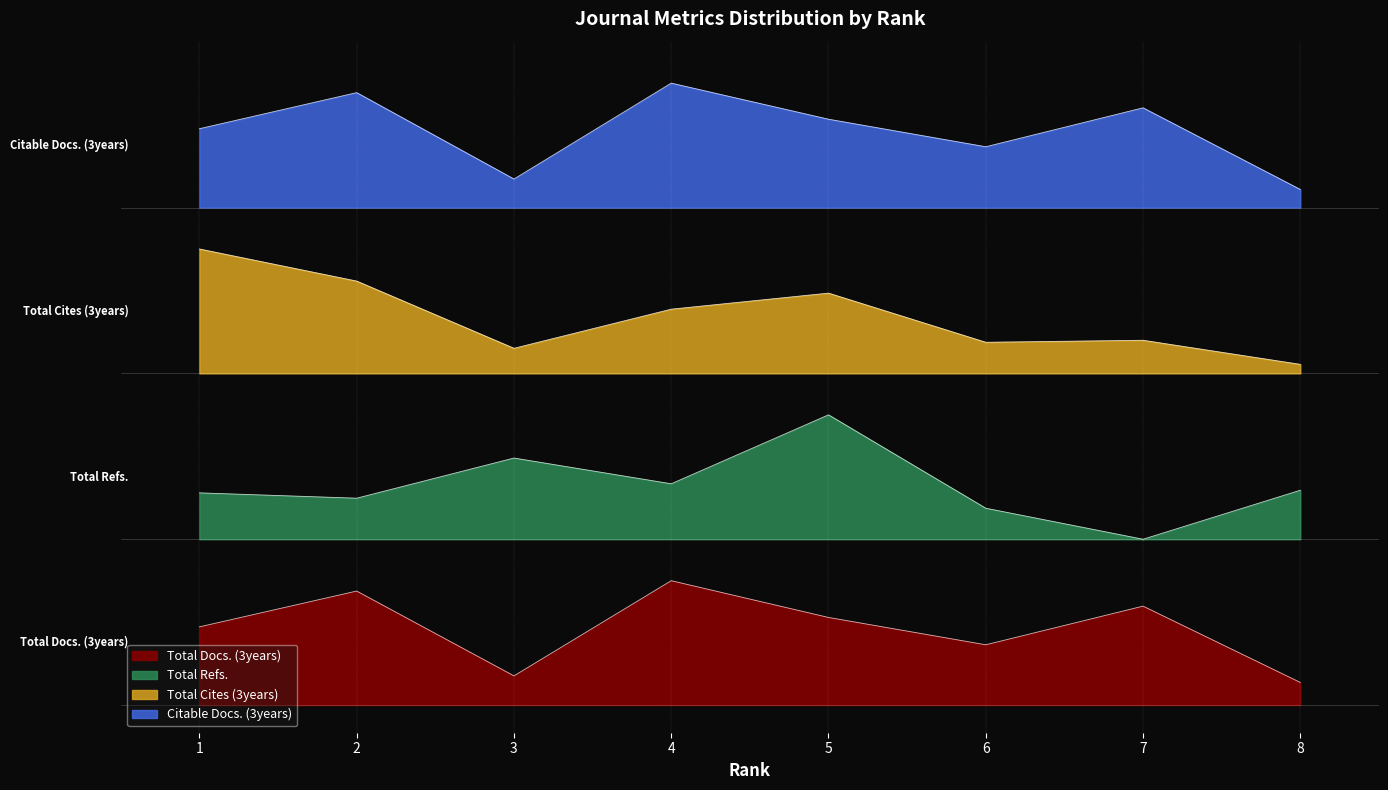

Which series has the largest range (max minus min)?

Total Refs.